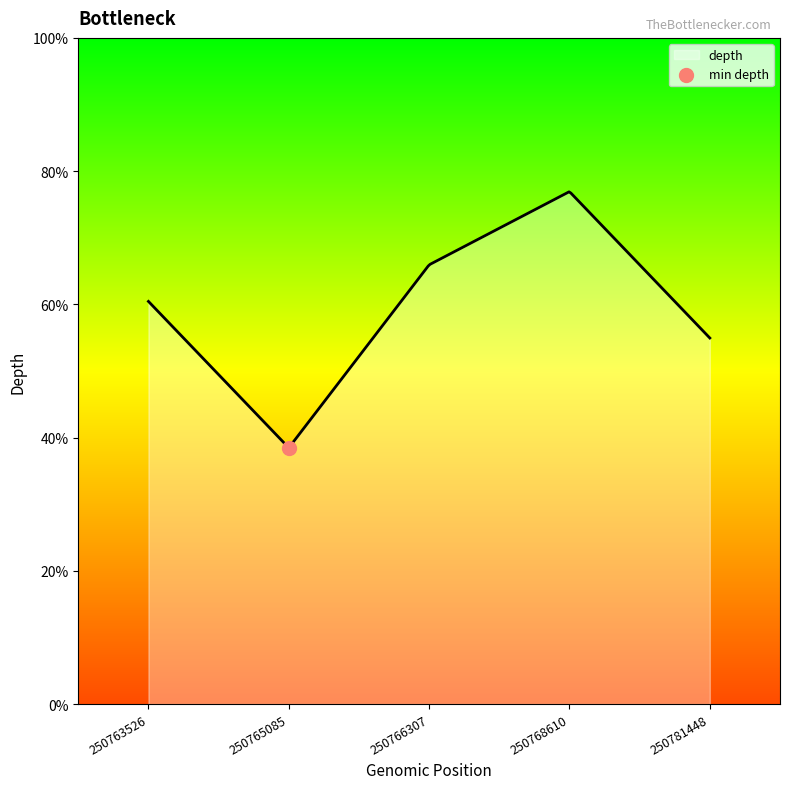

Which has a higher value, 250763526 or 250765085?

250763526